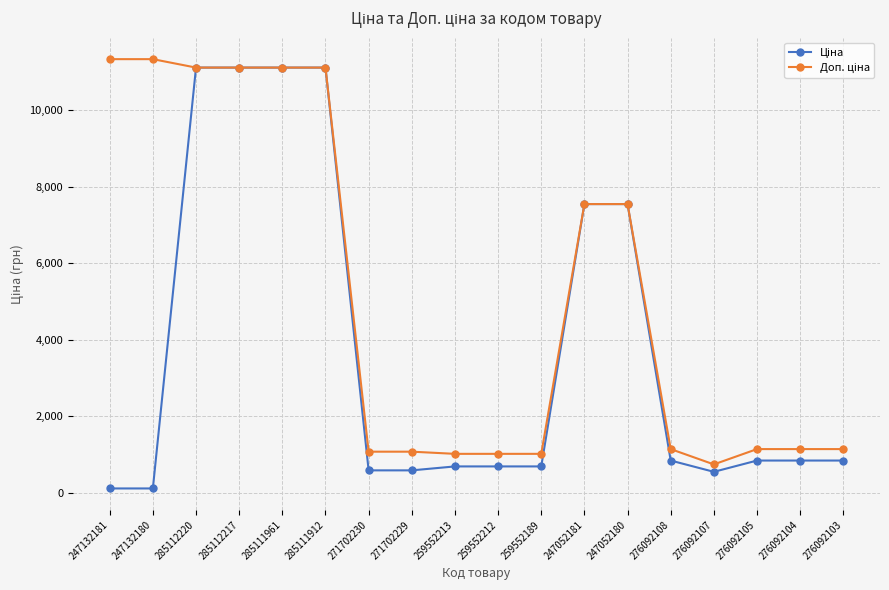

What is the maximum value shown in the chart?

11334.0